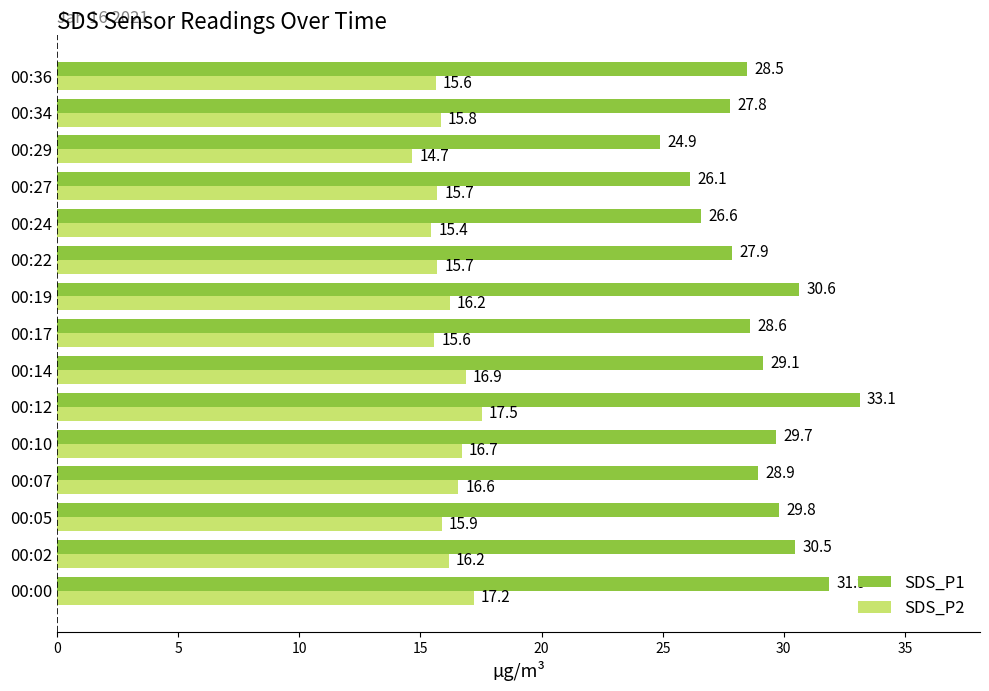

Which series has the largest total across all categories?

SDS_P1